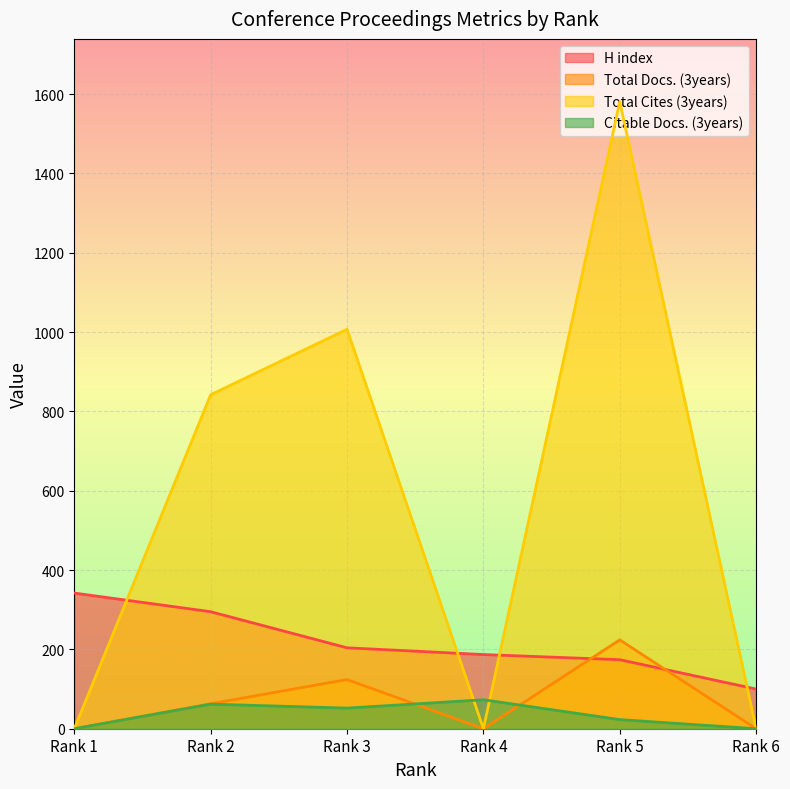

Where is the first local maximum for Total Cites (3years)?

Rank 3